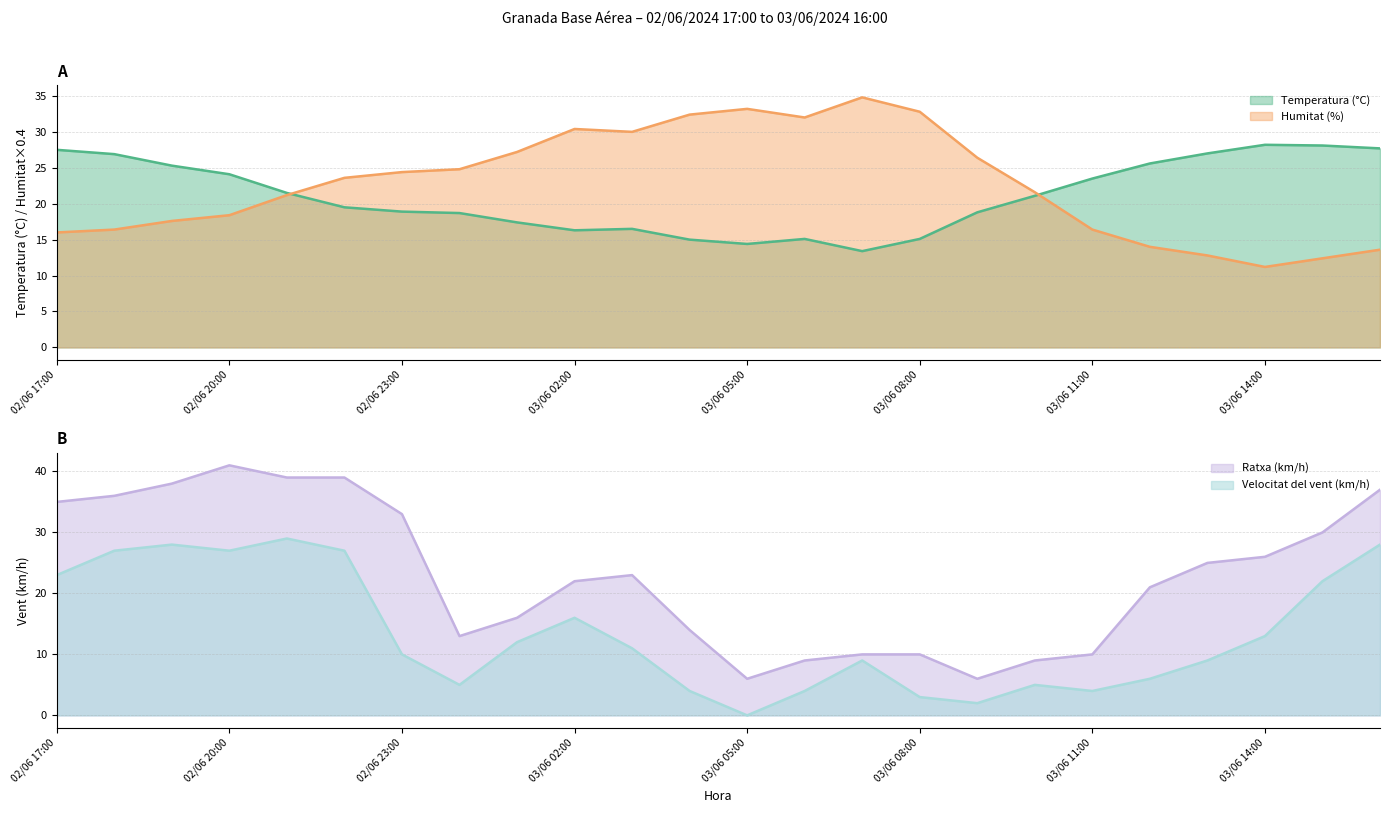

What are all the series names shown in the legend?

Temperatura (°C), Humitat (%), Velocitat del vent (km/h), Ratxa (km/h)